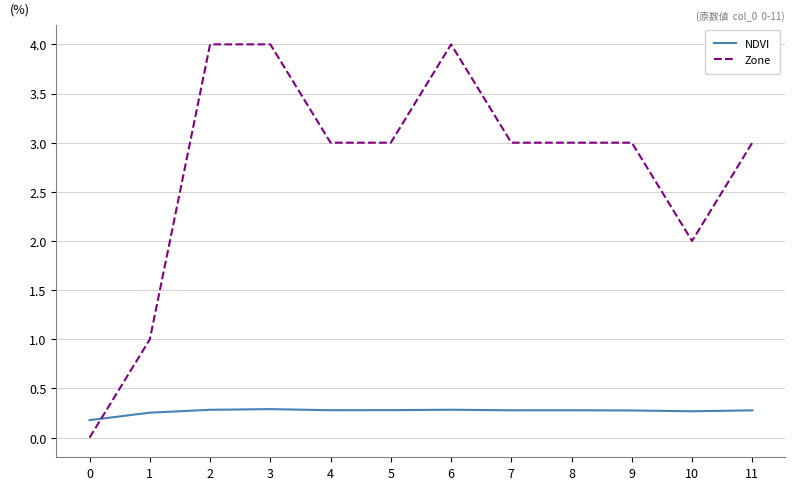

After their last crossing, which series has the higher values: Zone or NDVI?

Zone